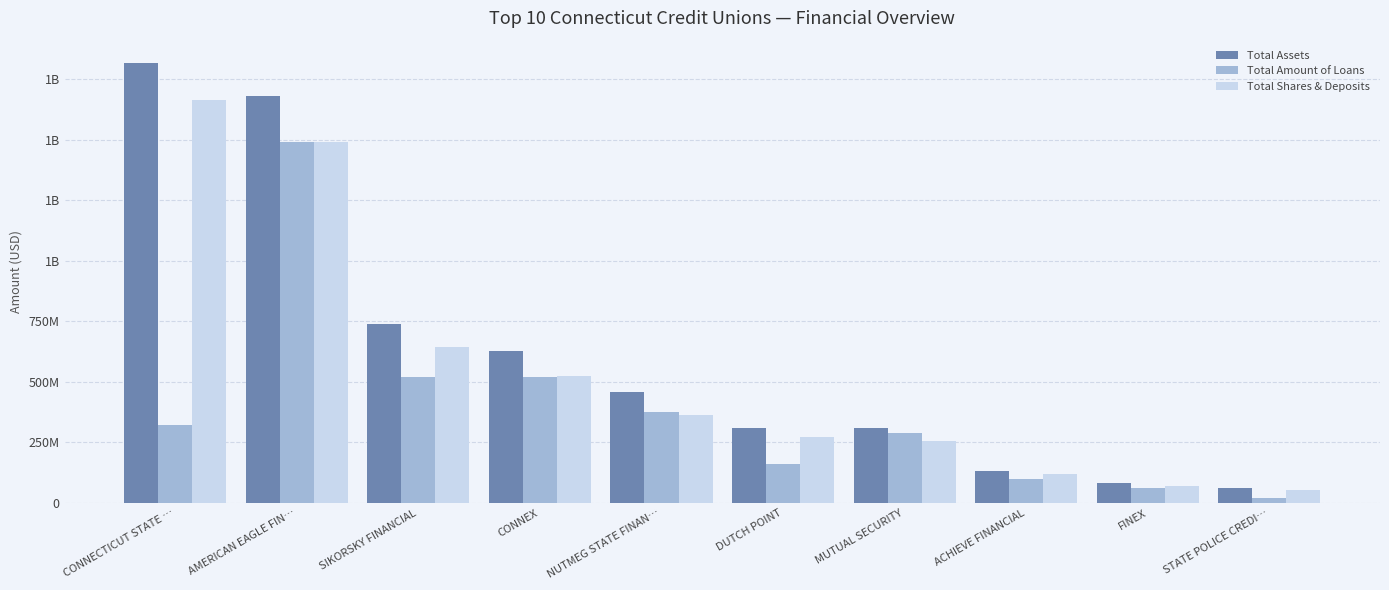

Are the bars grouped side by side (vs. stacked)?

Yes